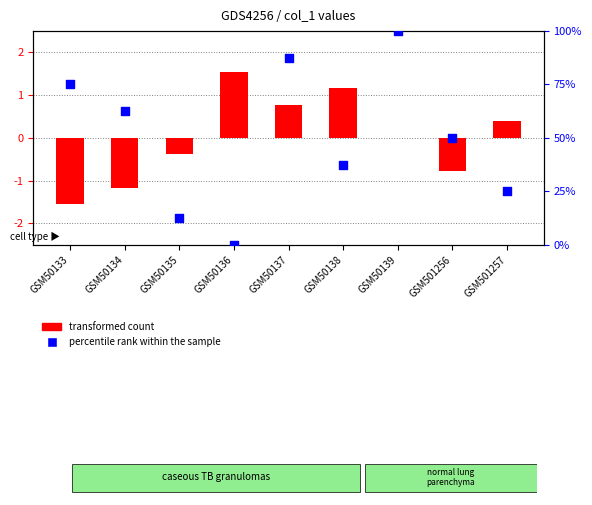

Is the value of percentile rank within the sample at GSM50139 greater than the value of transformed count at GSM50133?

Yes